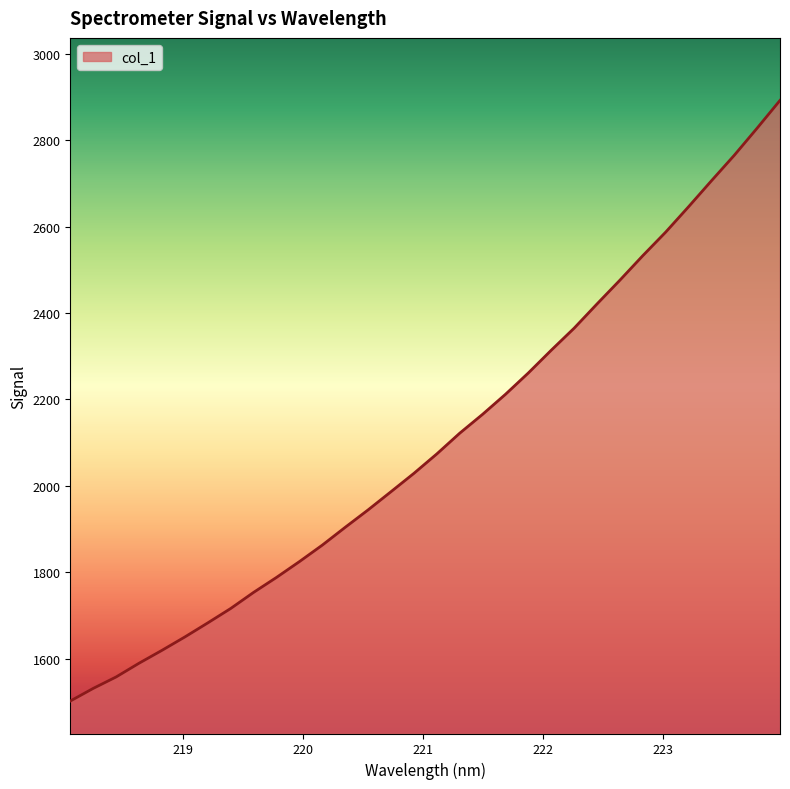

What is the difference between the maximum and minimum values?

1389.8